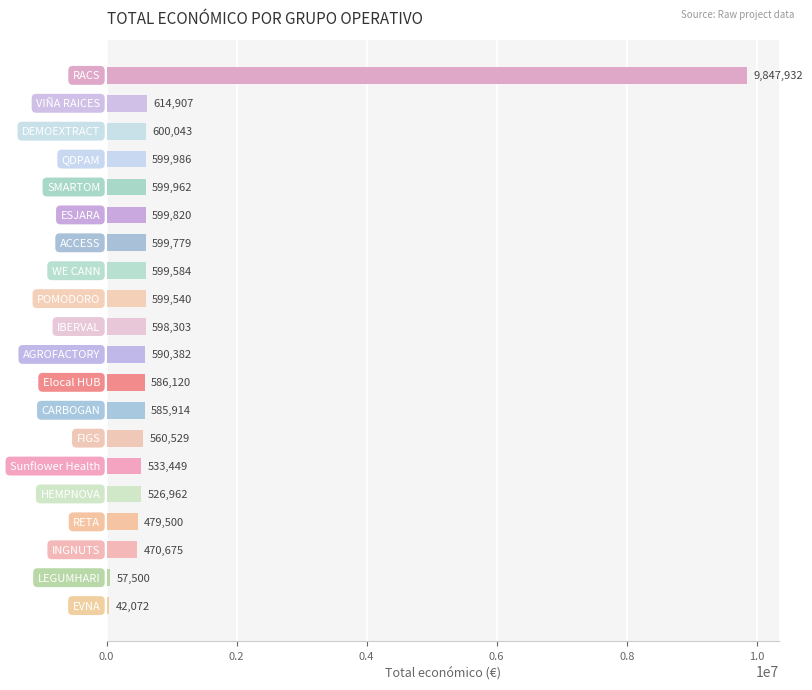

What is the value of the 15th bar from the top?

533449